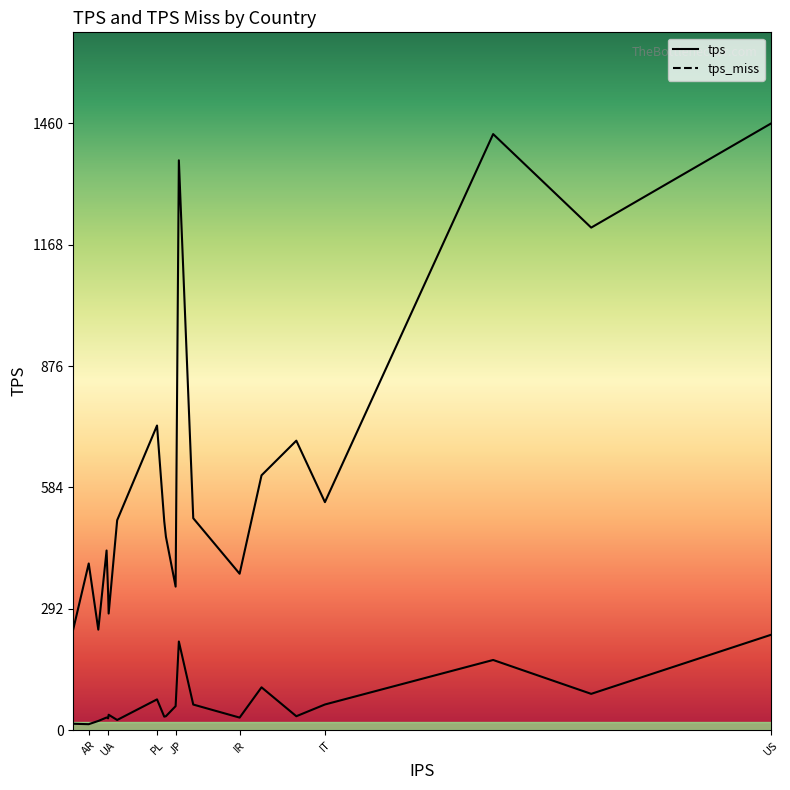

Is this an area chart (filled region under the line)?

No